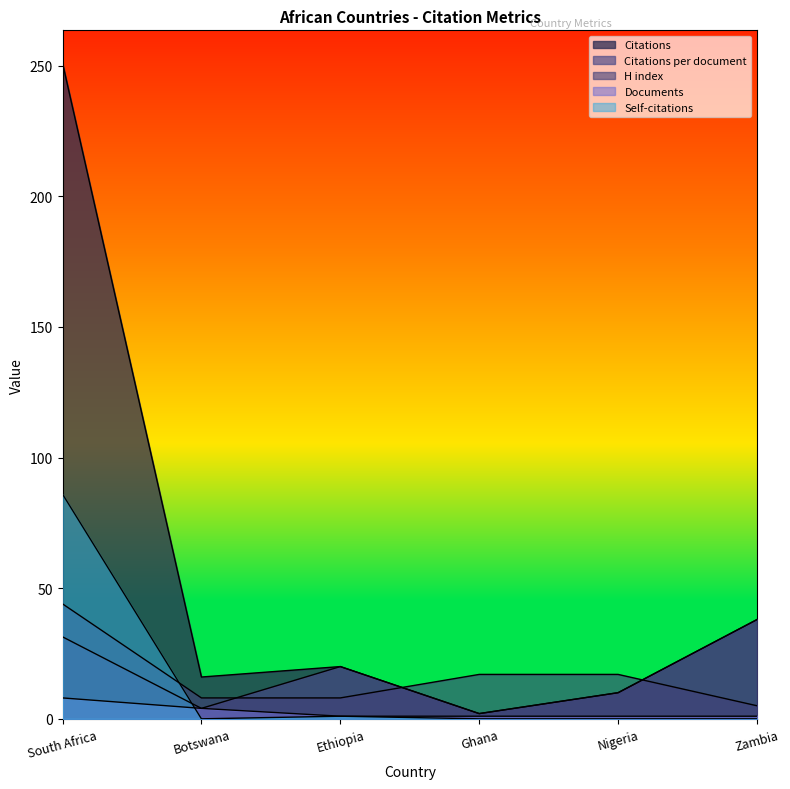

The Citations series shows 251.0 at South Africa. True or false?

True